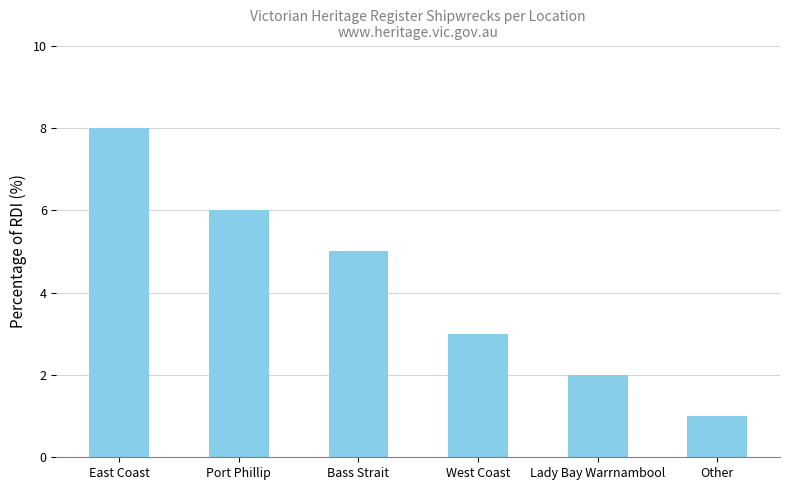

What is the change in value from East Coast to Lady Bay Warrnambool?

-6